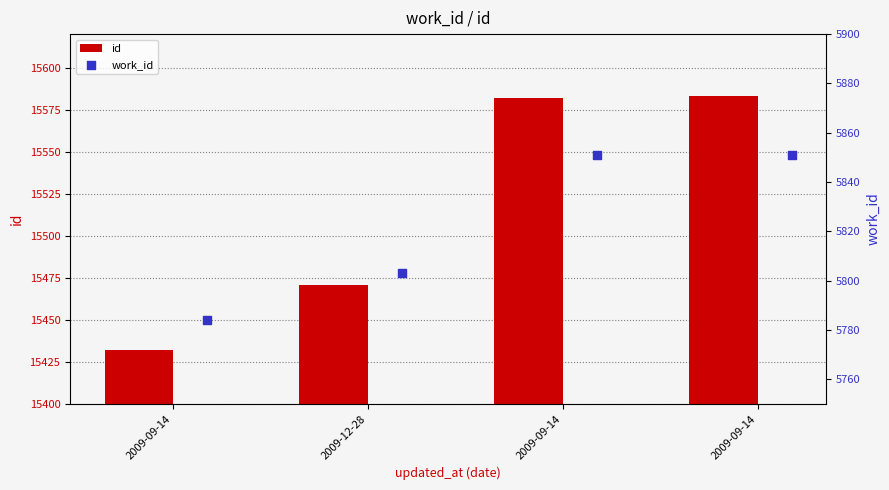

What is the total value across all series at 2009-09-14?

21216